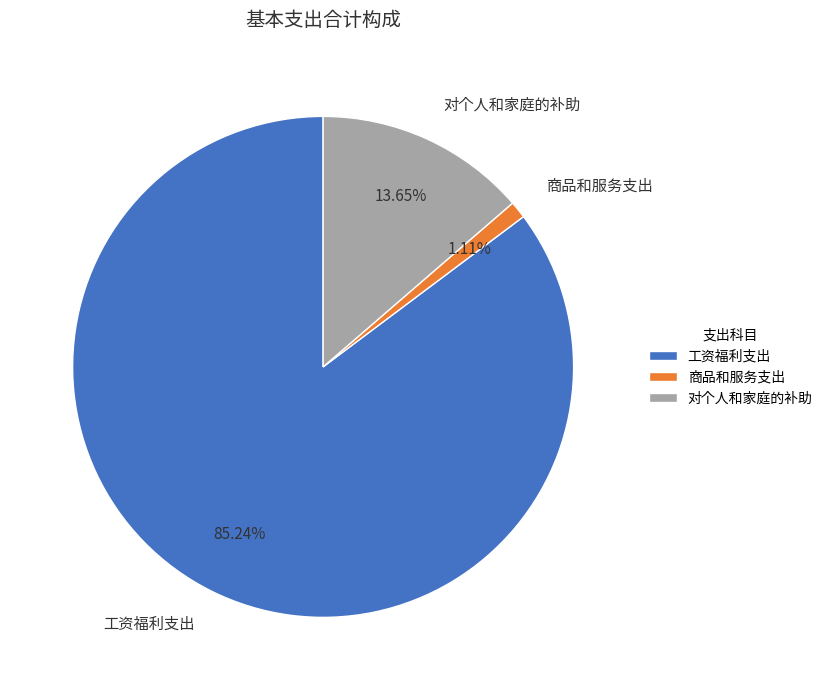

Is there a majority slice in this chart?

Yes